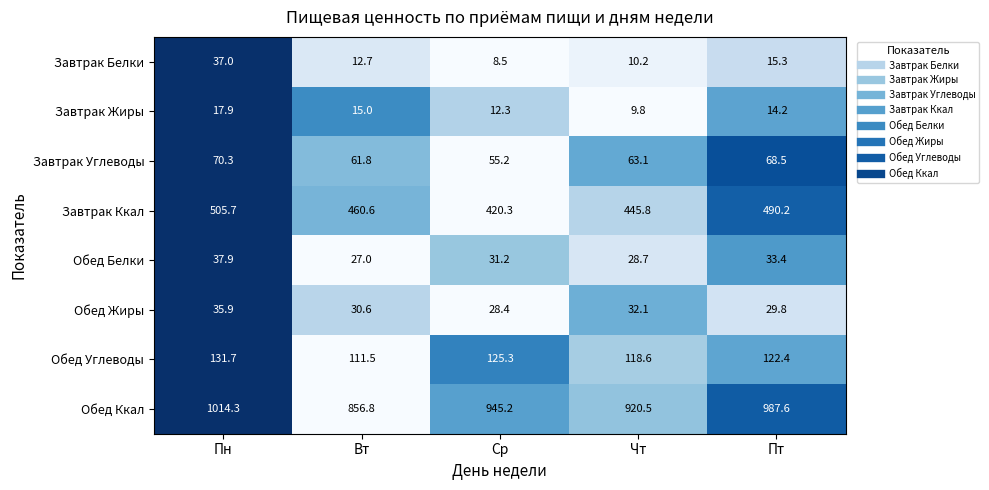

Which category has the highest value across all series?

Пн